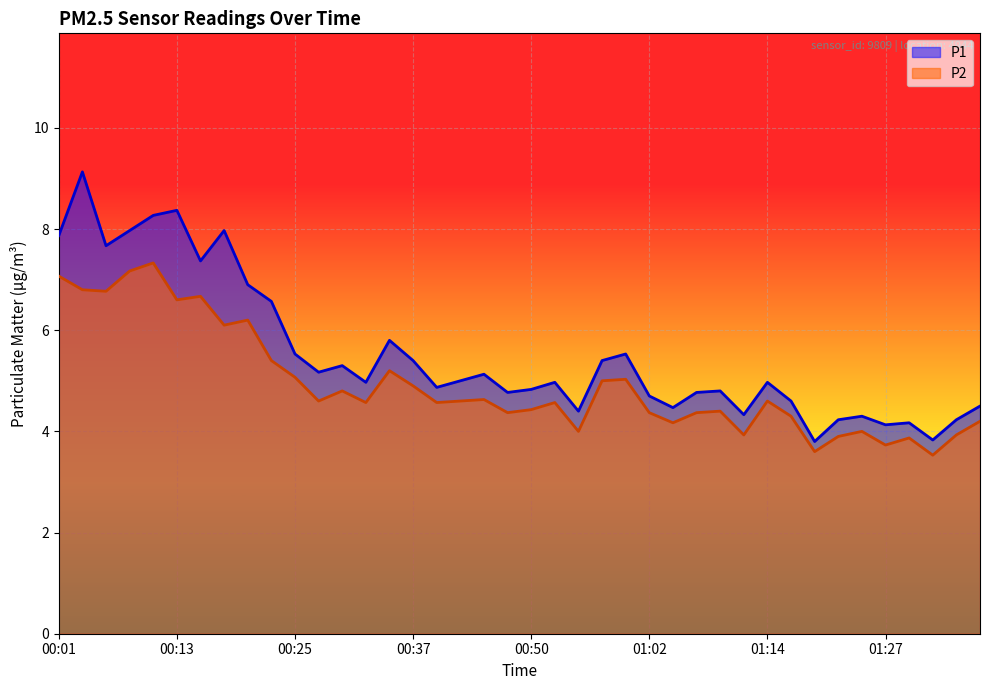

What value does the P2 series have at 01:07?

4.4